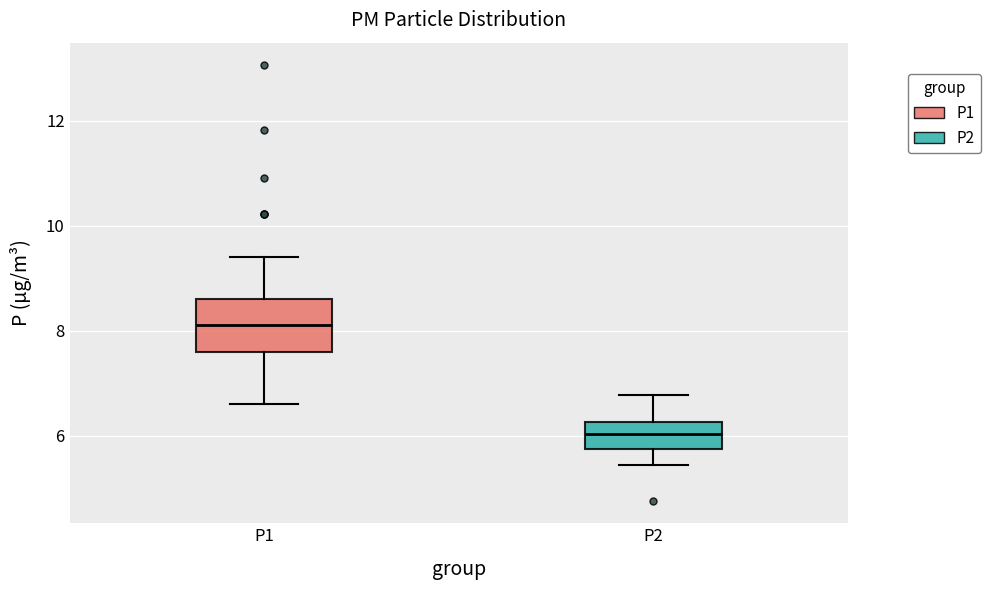

Reading left to right, transcribe this box plot: for each box, give where its median line is, the range the box spans, and where its two whiskers end, as read against the y-axis. The values are not printed on the chart, so give them approximately, as read against the axis.

P1: median 8.2, box 7.6 to 8.6, whiskers 6.6 to 9.4
P2: median 6.0, box 5.8 to 6.2, whiskers 5.4 to 6.8